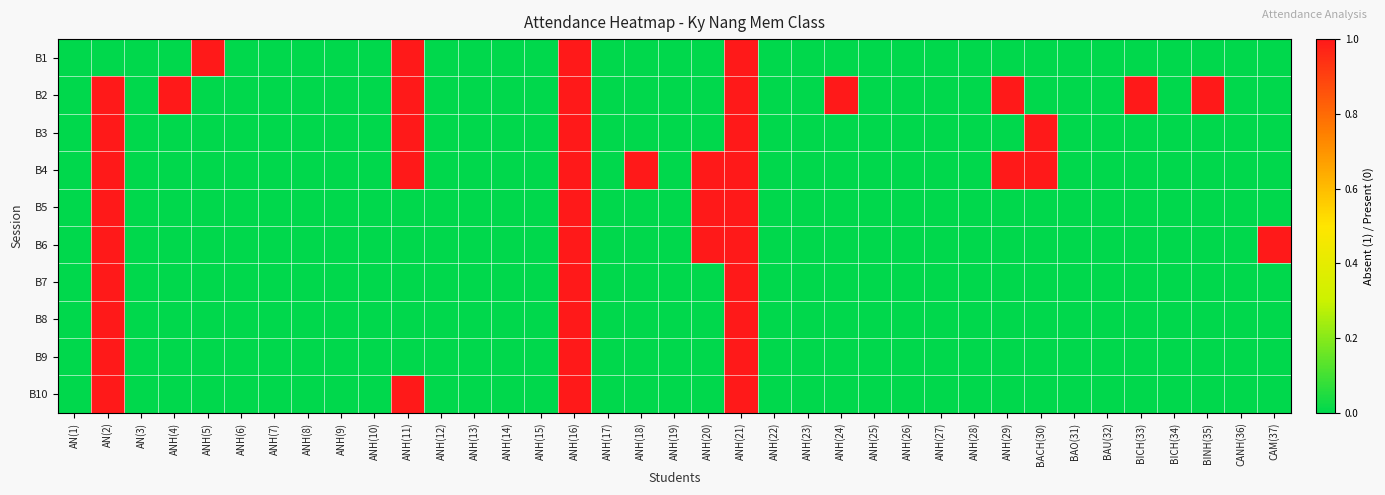

Which series has the largest total across all categories?

B2